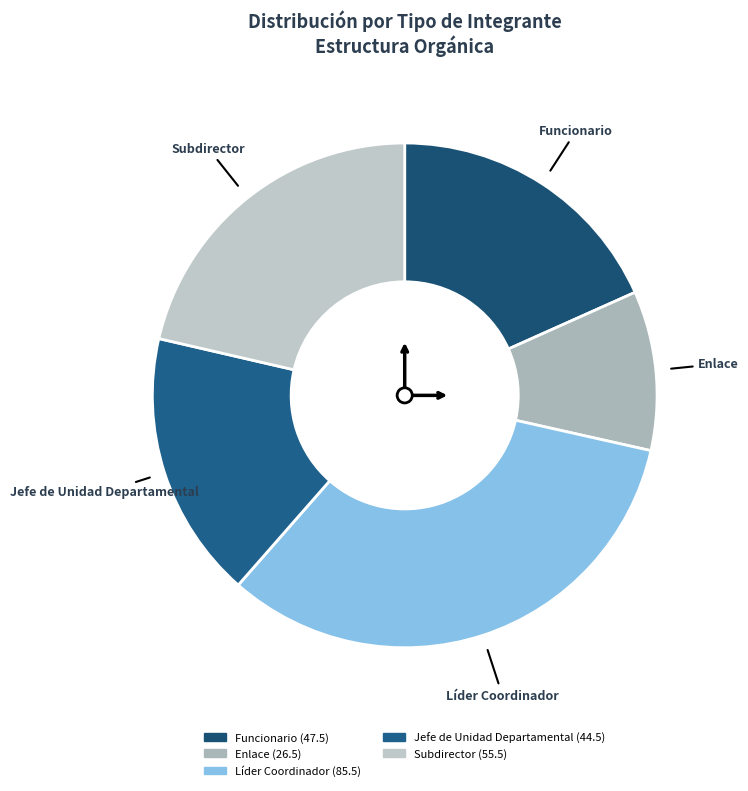

The Jefe de Unidad Departamental slice represents 17% of the pie. True or false?

True